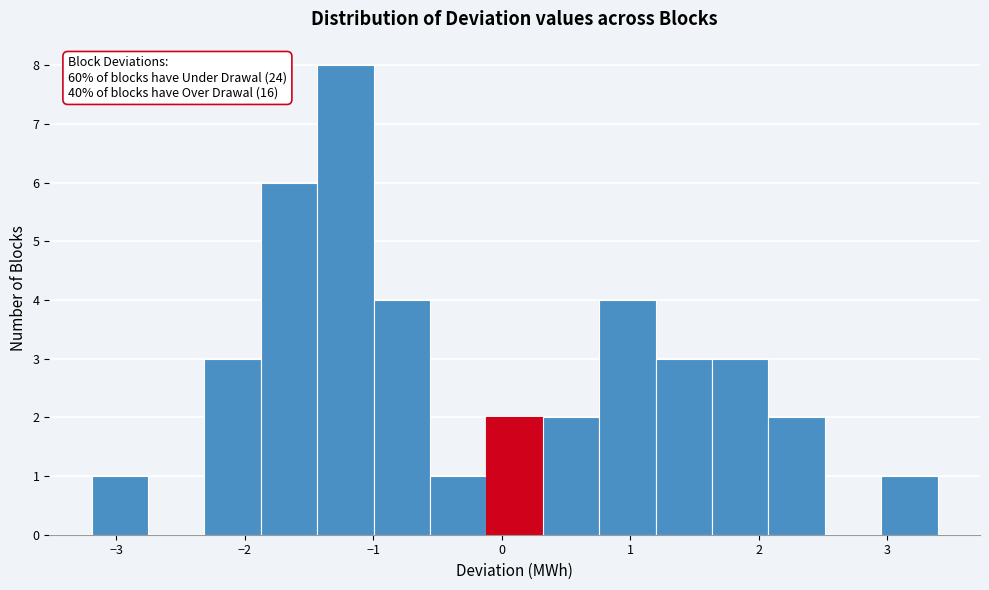

Over which range of the x-axis is the bar tallest?

-1.4 to -1.0